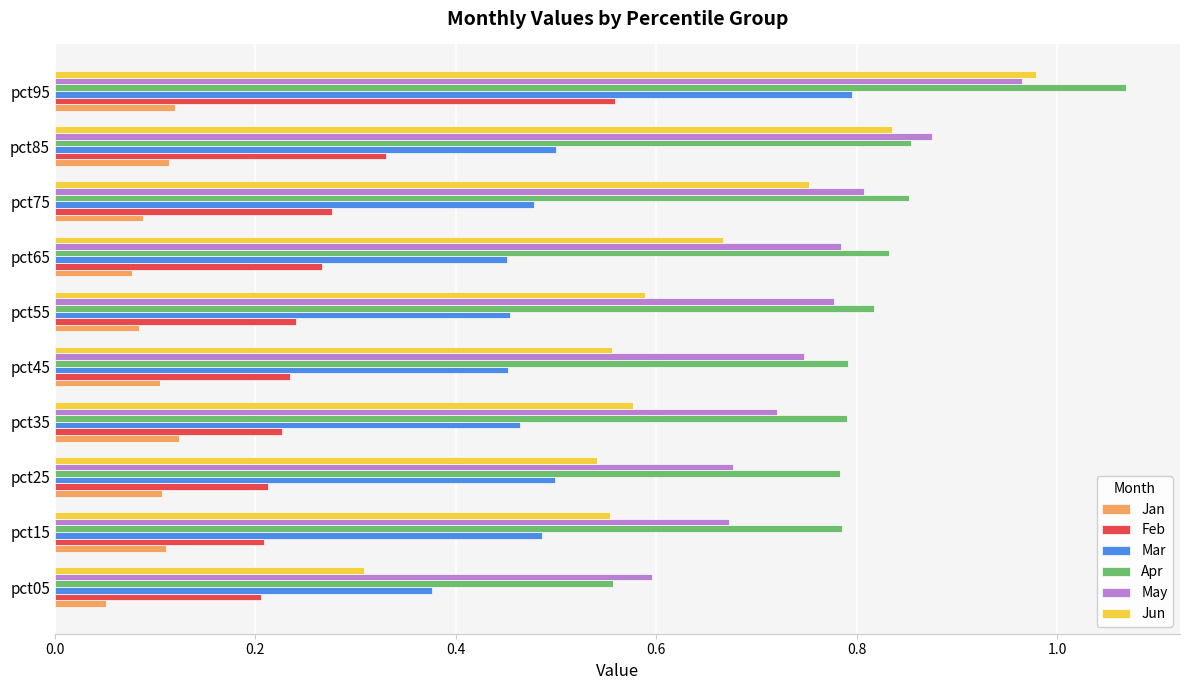

True or false: Mar has a value of 0.5 at pct85.

True